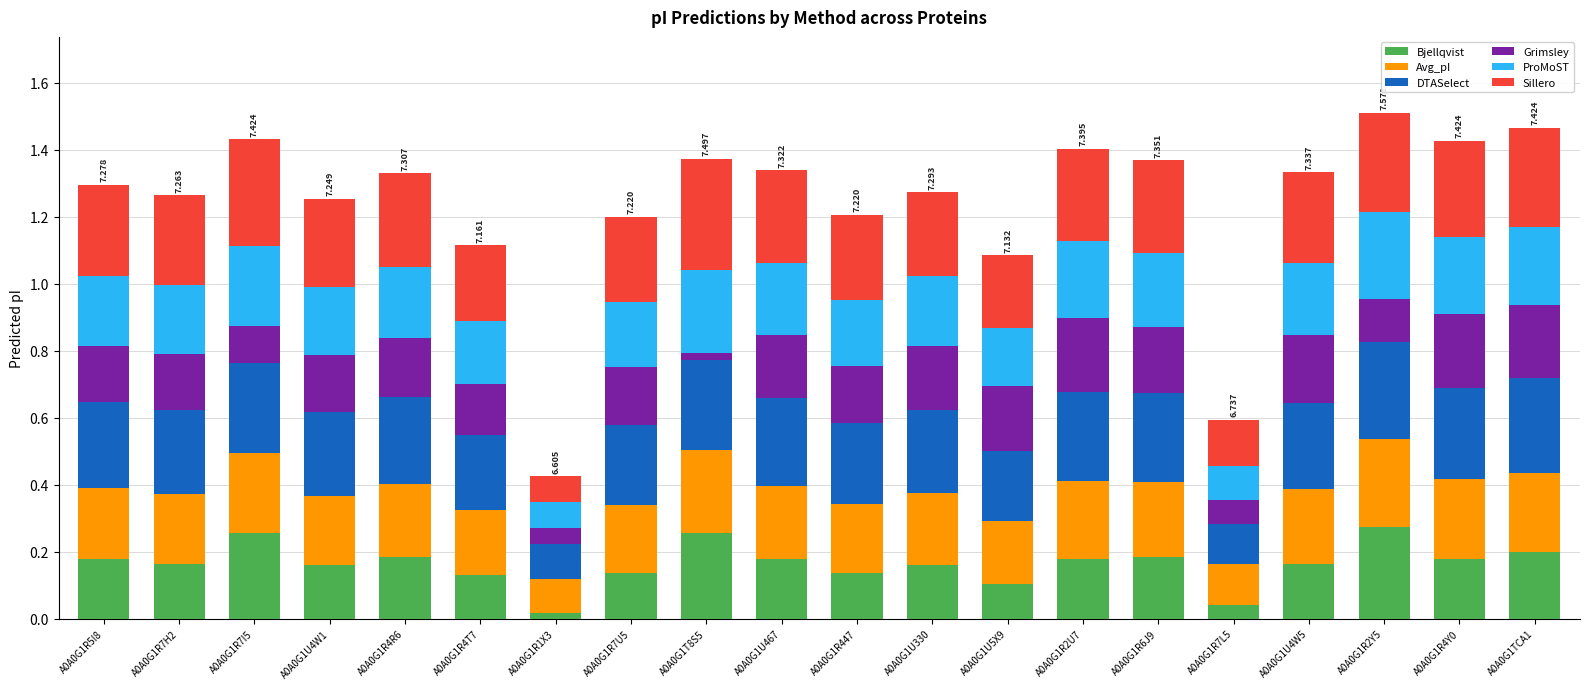

What are all the series names shown in the legend?

Bjellqvist, Avg_pI, DTASelect, Grimsley, ProMoST, Sillero